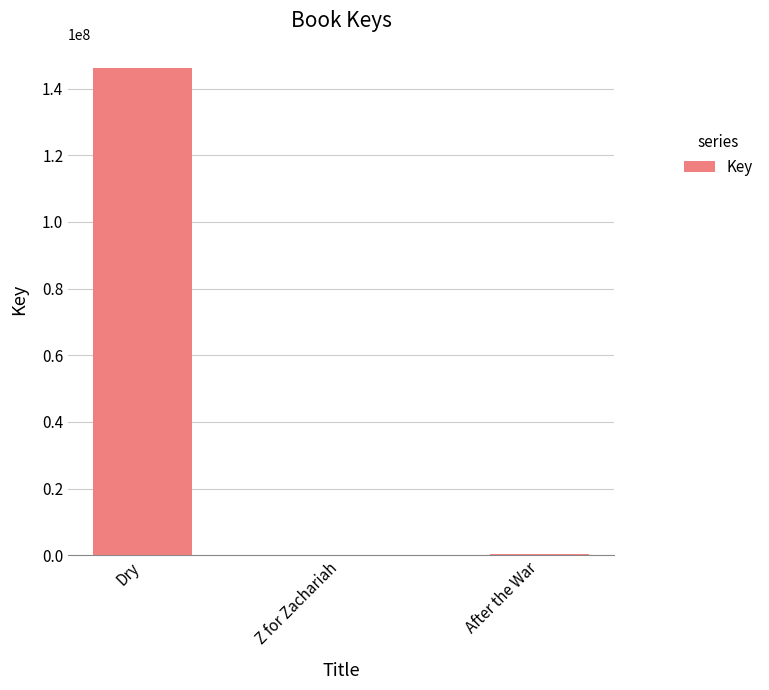

The value at Dry is 146176983. True or false?

True